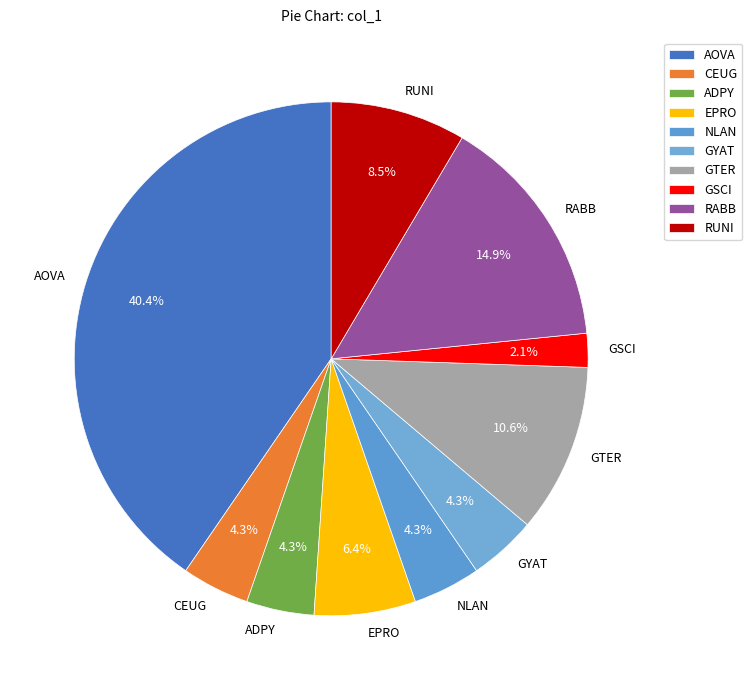

Which slice is the largest?

AOVA